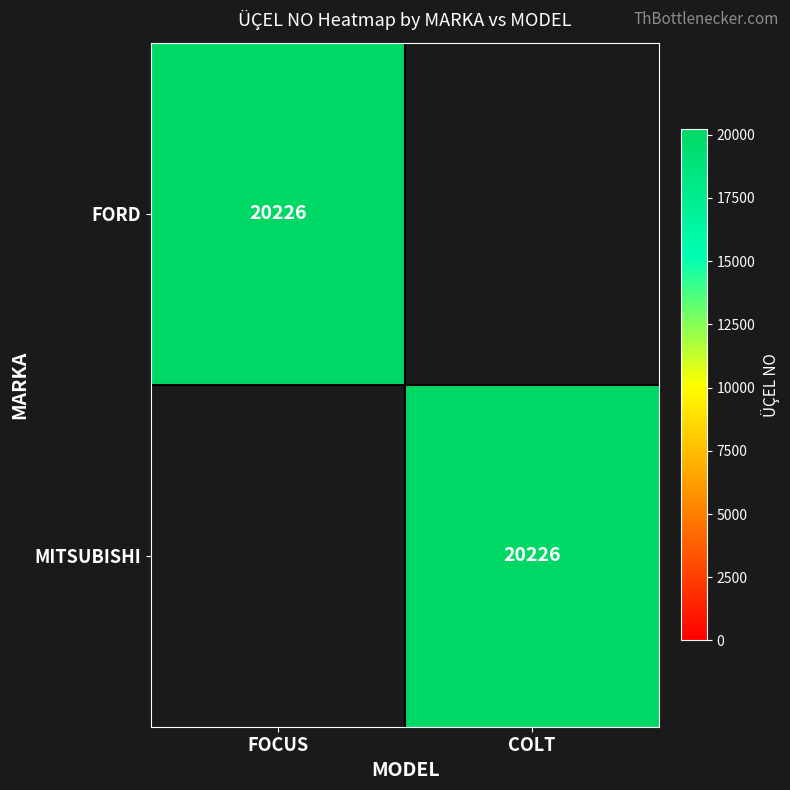

True or false: MITSUBISHI has a value of 12987 at COLT.

False